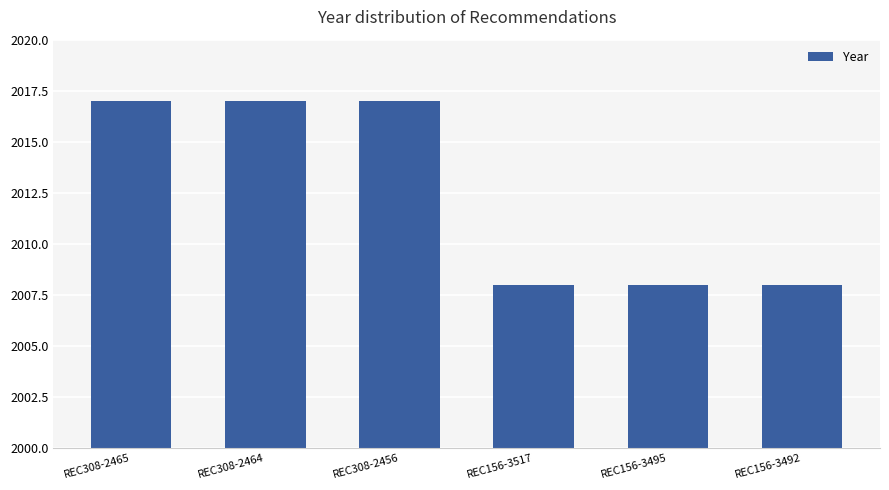

What is the label of the 2nd bar from the right?

REC156-3495